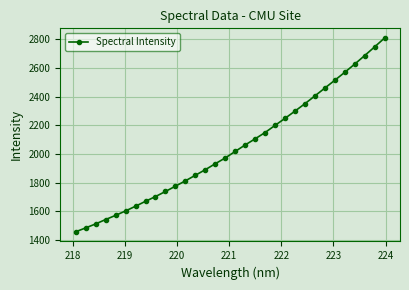

What is the value of the 9th point from the left?

1704.2